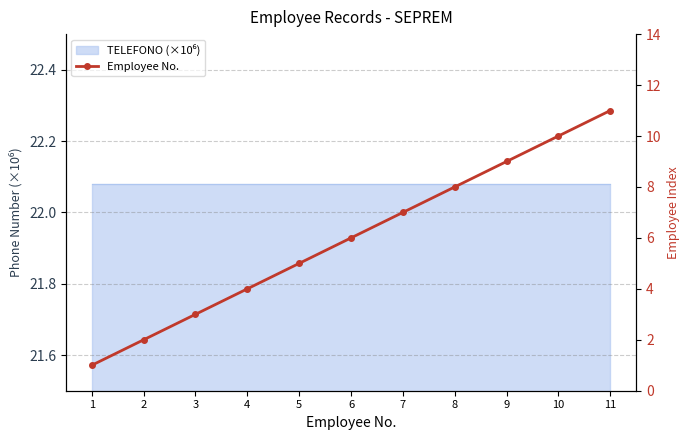

At which category does the chart reach its minimum across all series?

1